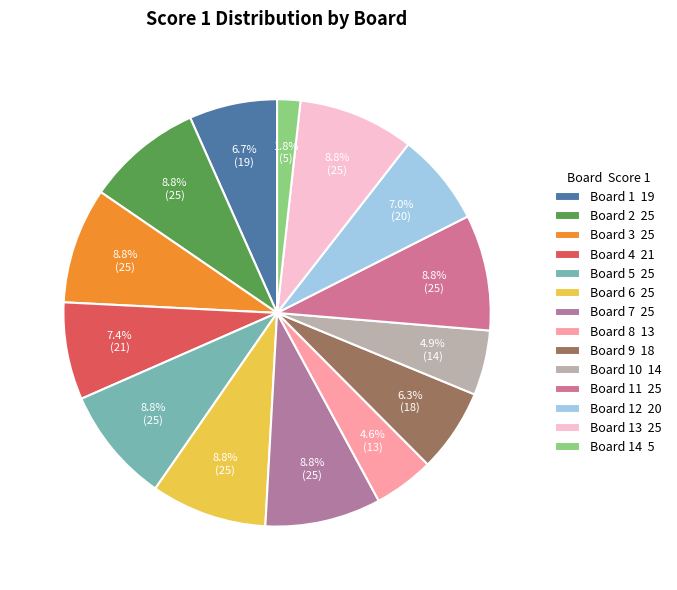

To the nearest percent, what is the difference between the largest and smallest slice percentages?

7%